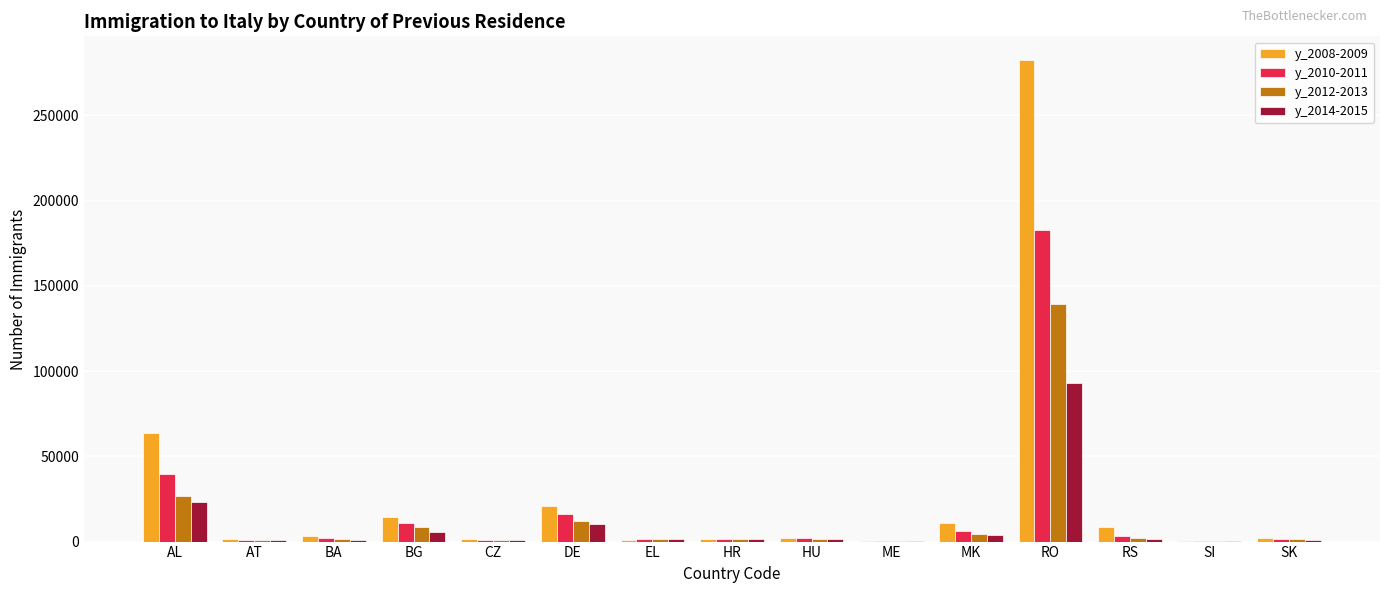

Where does the y_2012-2013 series first go above 1567?

AL